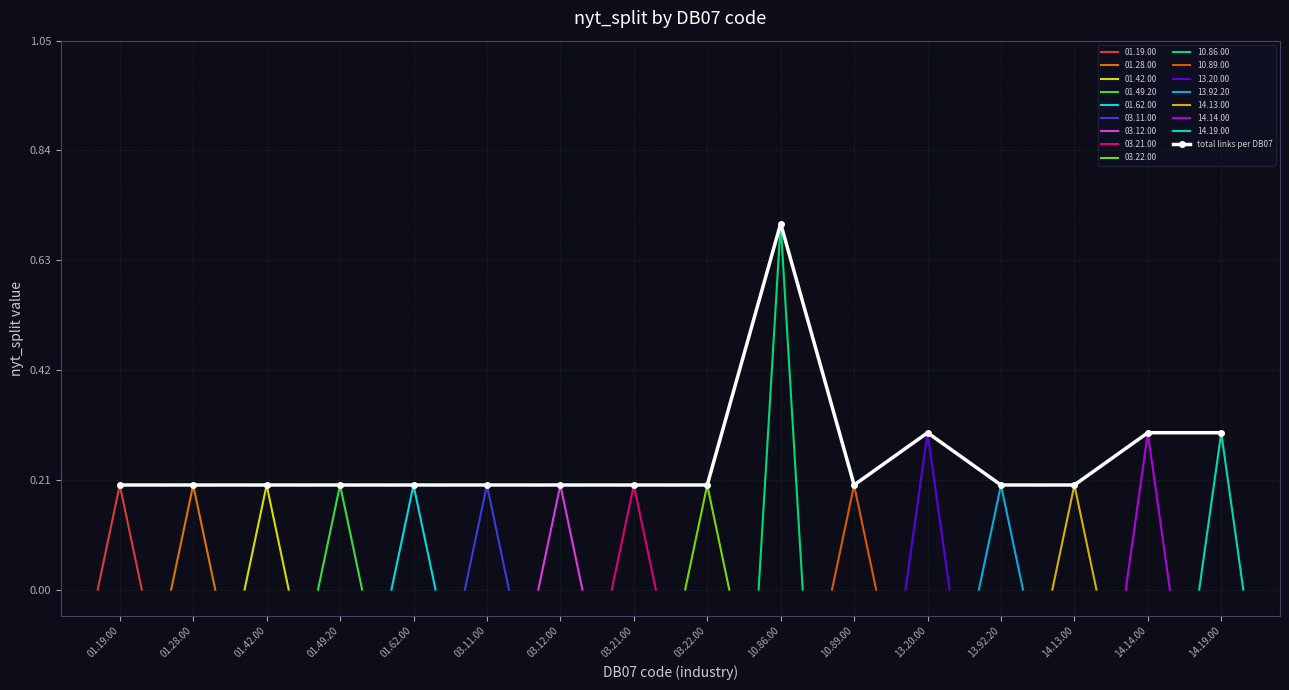

Reading right to left, extract all data points from this chart.

0.3	0.3	0.2	0.2	0.3	0.2	0.7	0.2	0.2	0.2	0.2	0.2	0.2	0.2	0.2	0.2